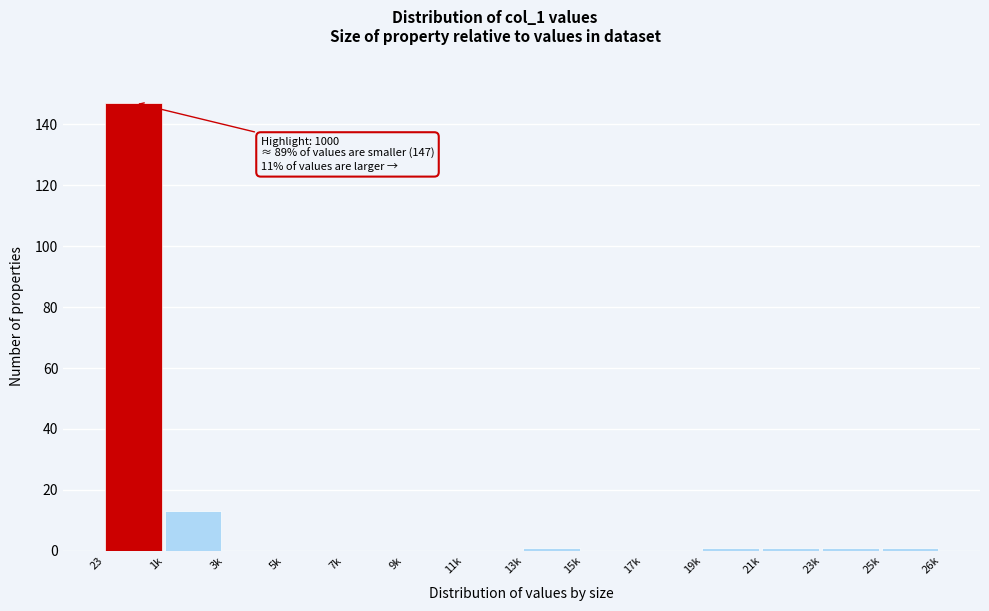

Reading right to left, extract all data points from this chart.

25k=1	23k=1	21k=1	19k=1	17k=0	15k=0	13k=1	11k=0	9k=0	7k=0	5k=0	3k=0	1k=13	23=147